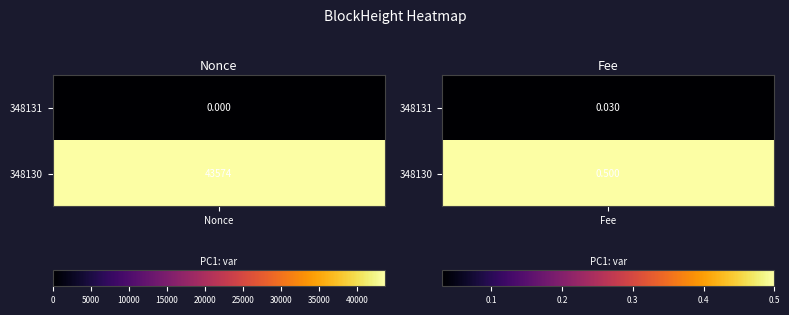

Which series has the largest total across all categories?

348130